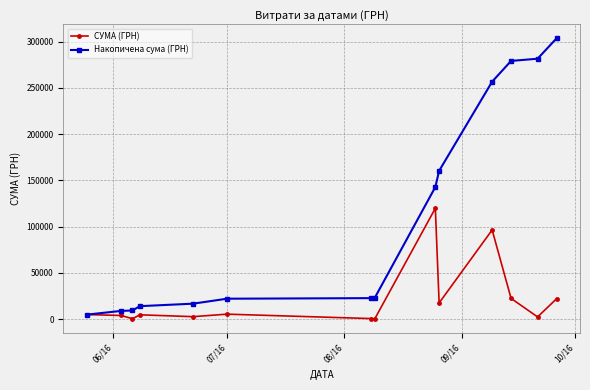

At how many categories does at least one series exceed 105170?

6